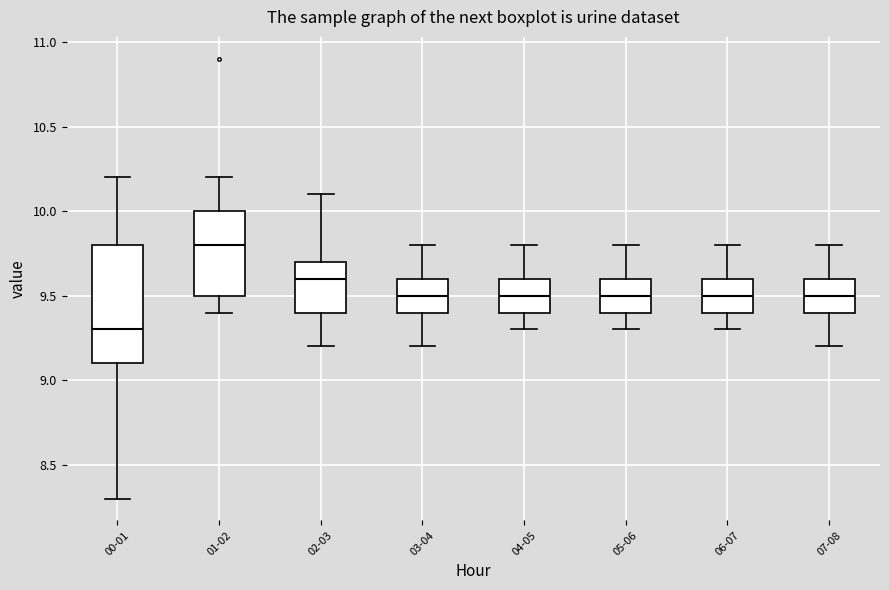

Which box is the tallest, from its lower edge to its upper edge?

00-01